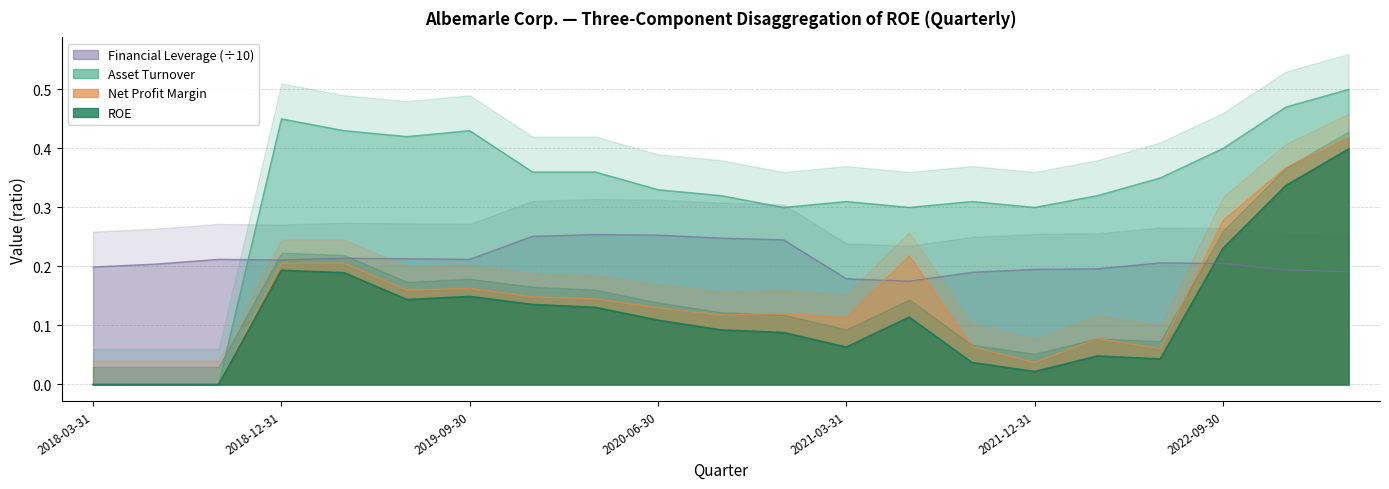

What is the label of the 7th point from the right?

2021-09-30